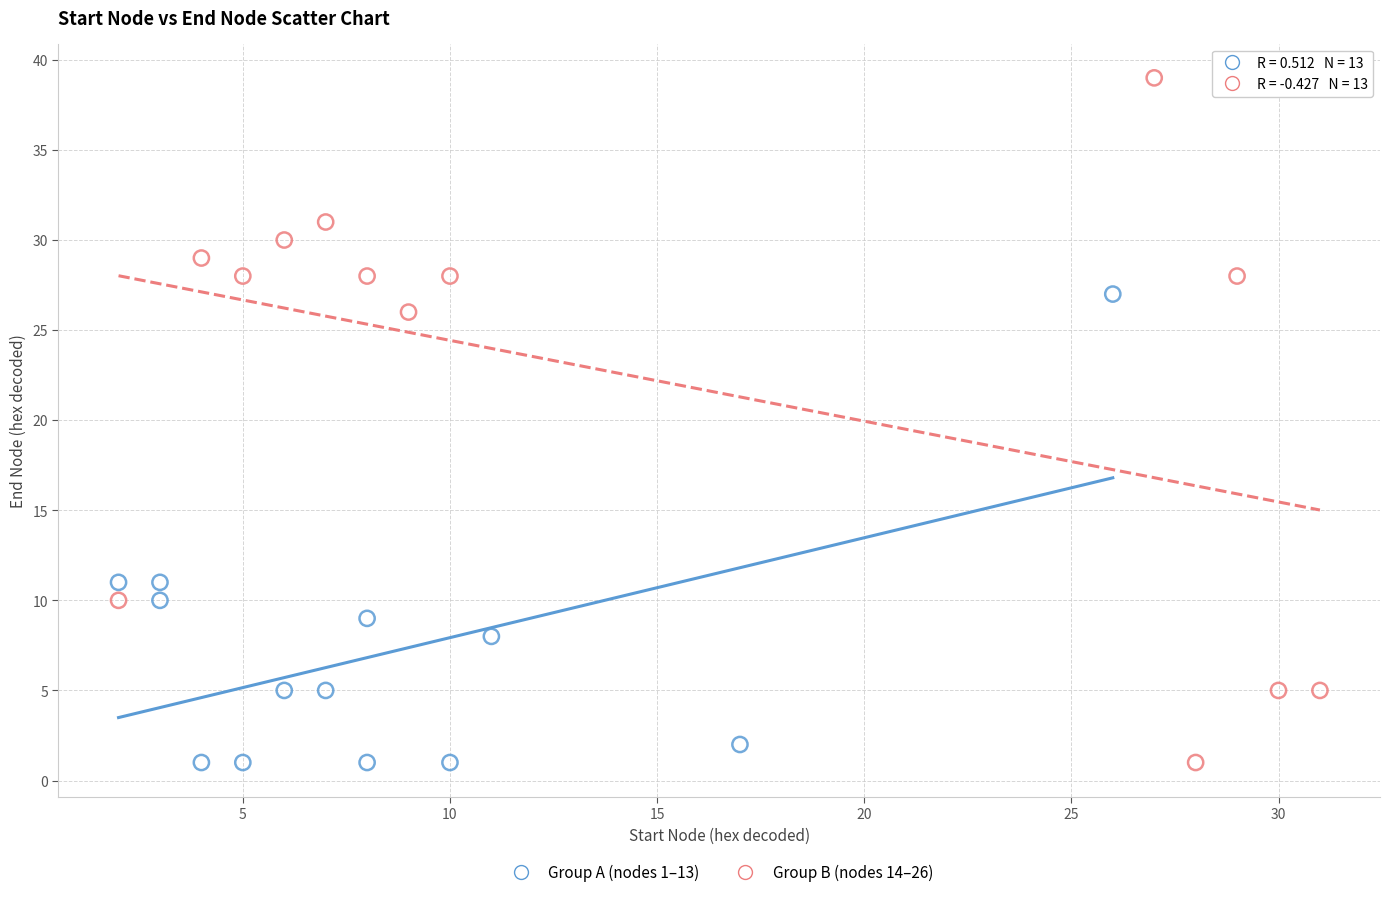

Which series reaches the maximum Y coordinate?

Group B (nodes 14–26)